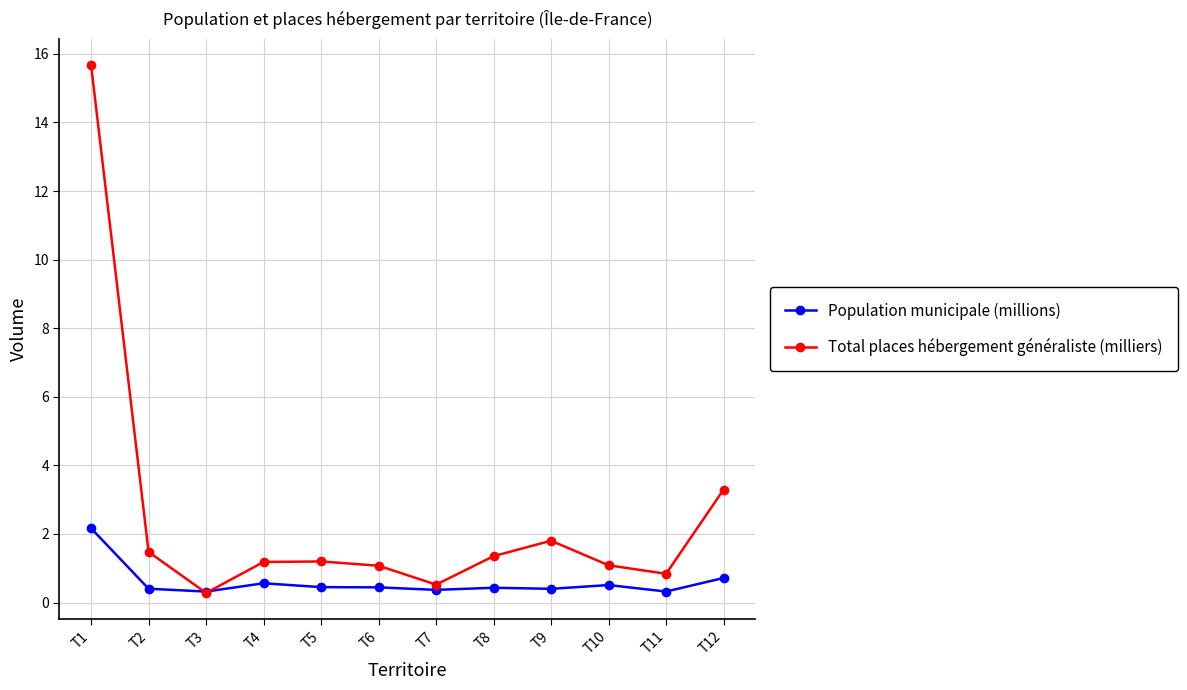

Which series has the largest total across all categories?

Total places hébergement généraliste (milliers)